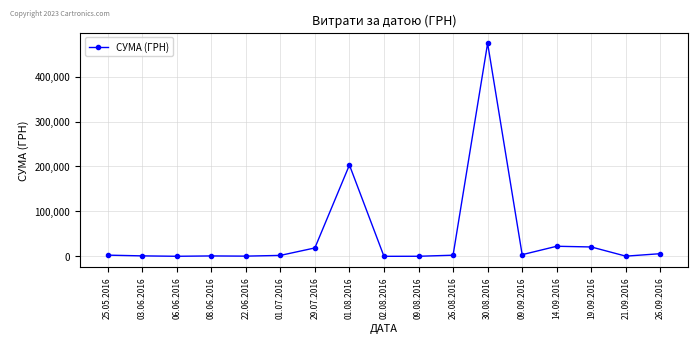

What value does the data have at 26.09.2016?

5880.0